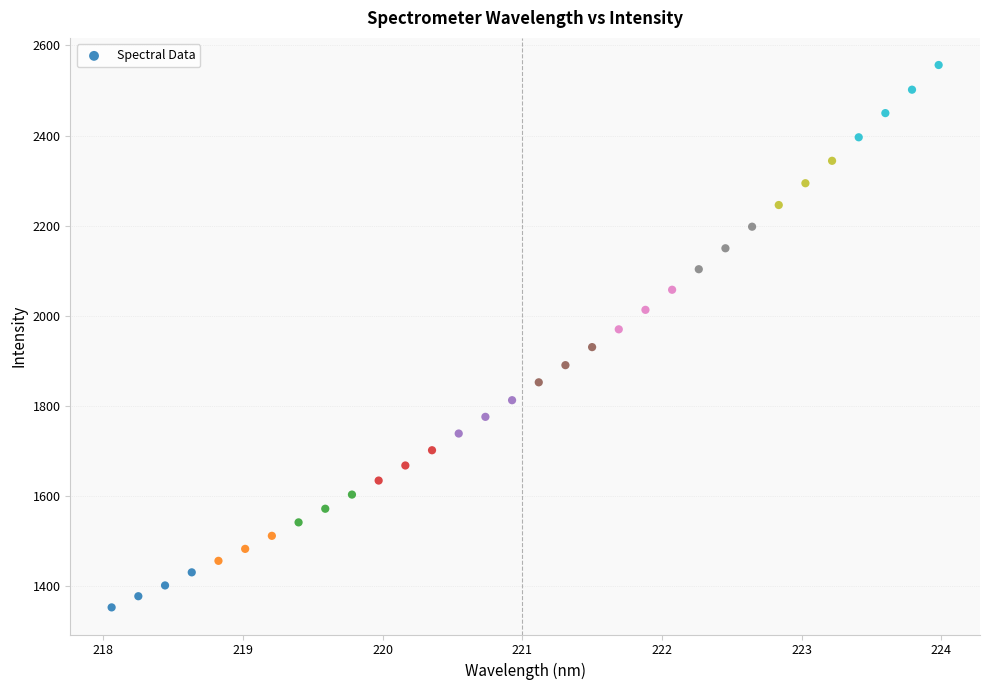

What is the range of Y values (max minus min)?

1203.4